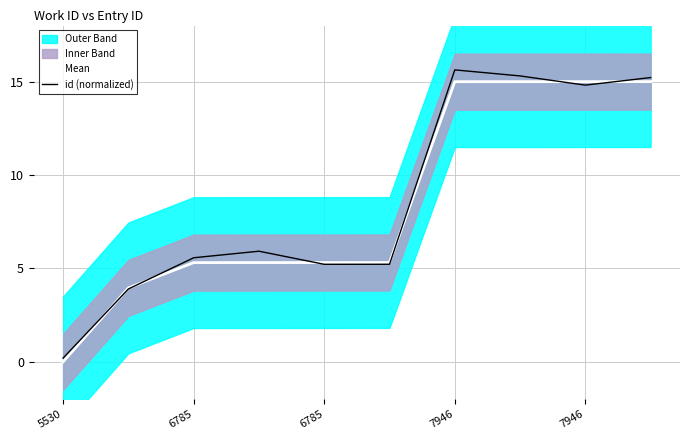

At which label does id (normalized) reach its minimum?

5530